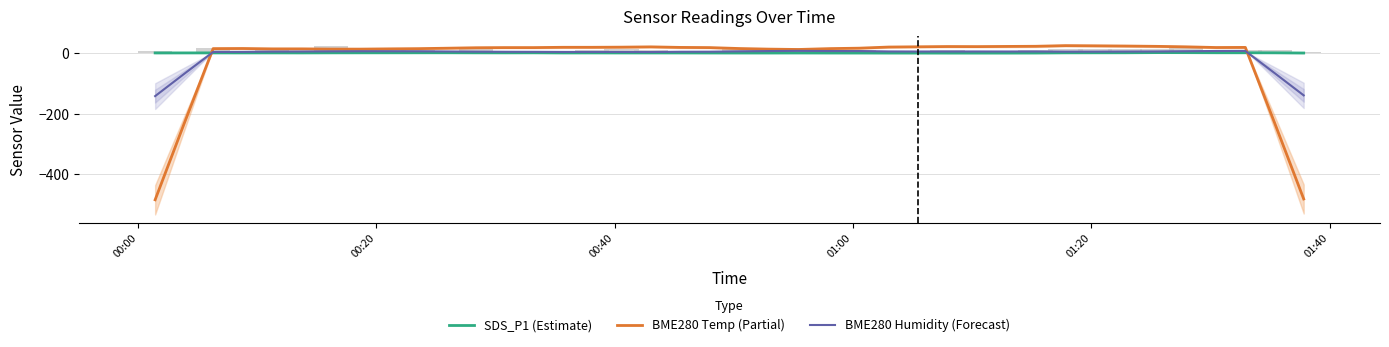

What is the maximum value for BME280 Temp (Partial)?

24.7